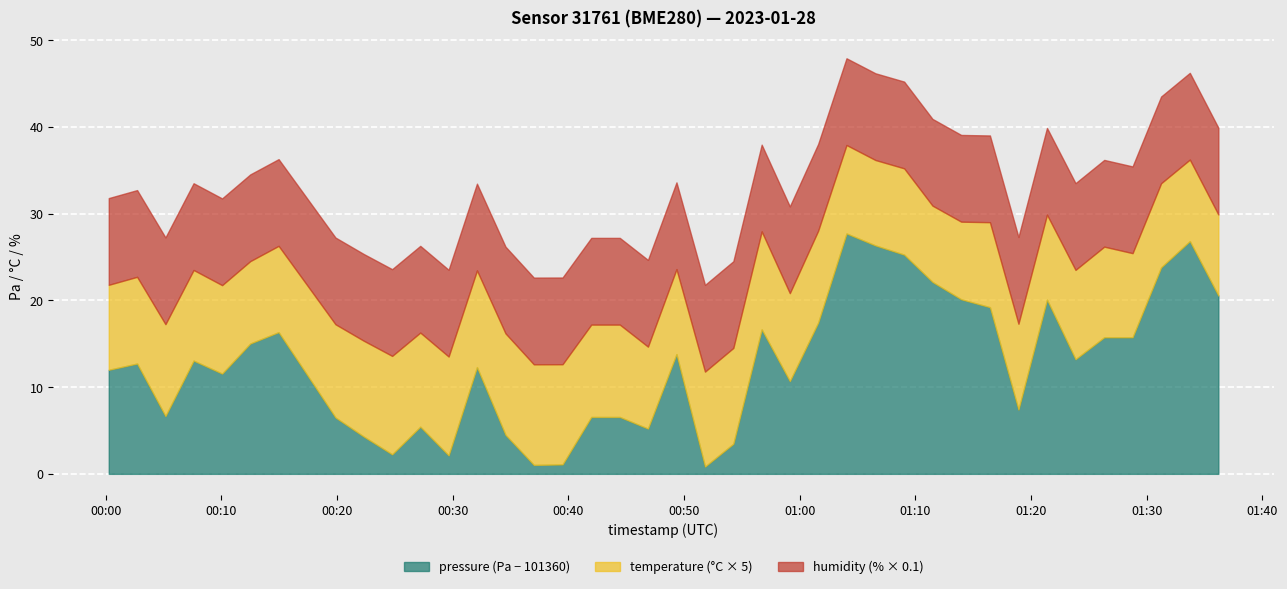

Count the number of categories in the chart.

40